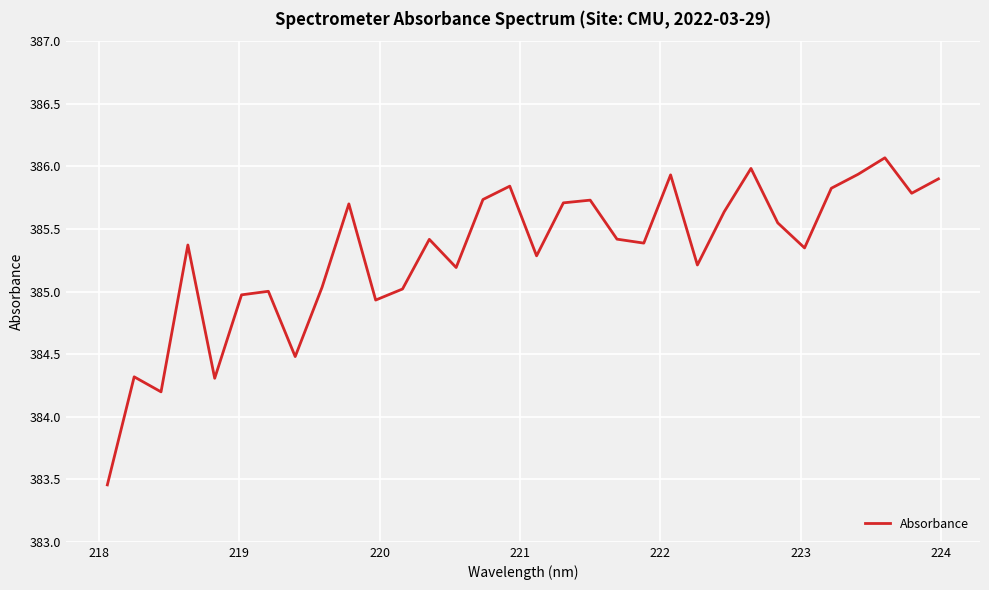

Is this an area chart (filled region under the line)?

No